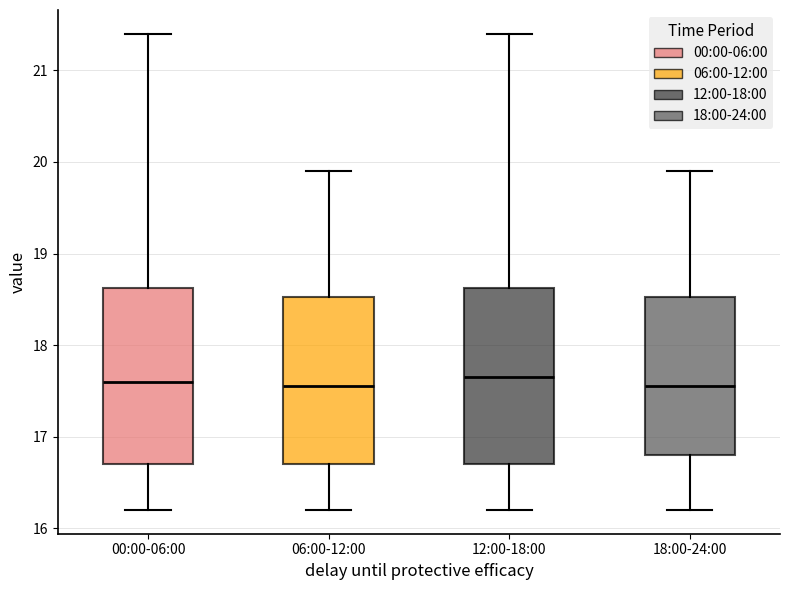

Reading left to right, read every box against the y-axis: the position of its median line, the range the box covers, and the ends of its whiskers. The values are not printed on the chart, so give them approximately, as read against the axis.

00:00-06:00: median 17.6, box 16.7 to 18.6, whiskers 16.2 to 21.4
06:00-12:00: median 17.6, box 16.7 to 18.5, whiskers 16.2 to 19.9
12:00-18:00: median 17.7, box 16.7 to 18.6, whiskers 16.2 to 21.4
18:00-24:00: median 17.6, box 16.8 to 18.5, whiskers 16.2 to 19.9